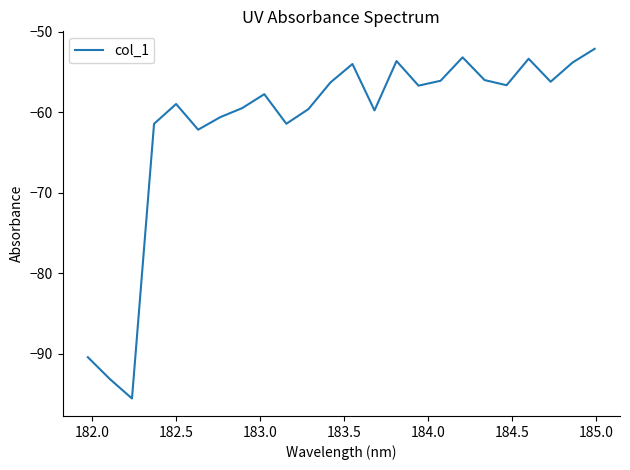

What is the minimum value shown in the chart?

-95.6